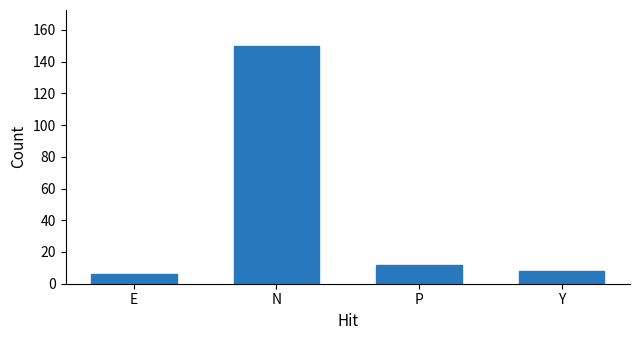

List the labels in order of value, largest first.

N, P, Y, E